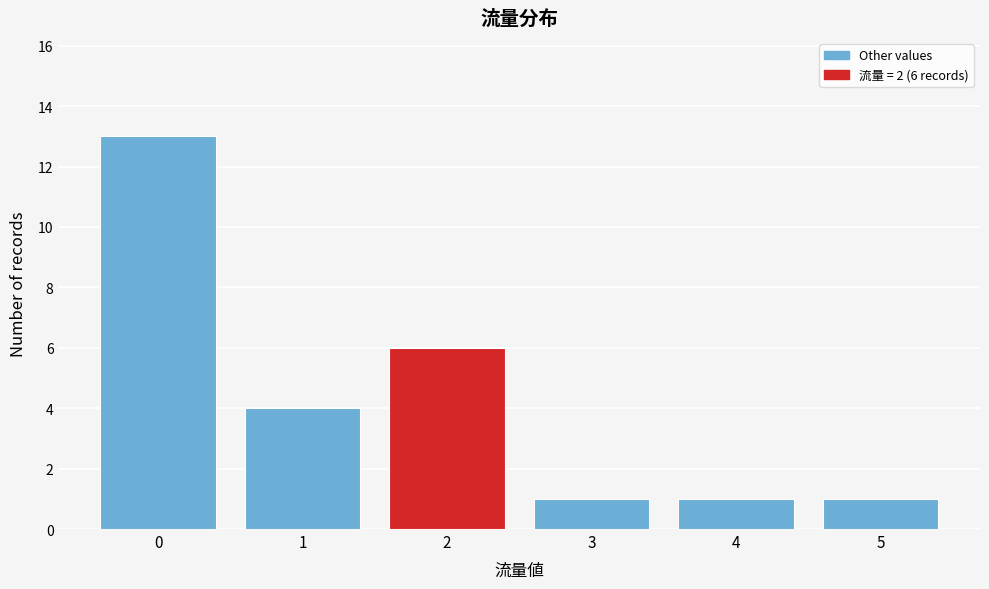

Reading left to right, extract all data points from this chart.

13	4	6	1	1	1